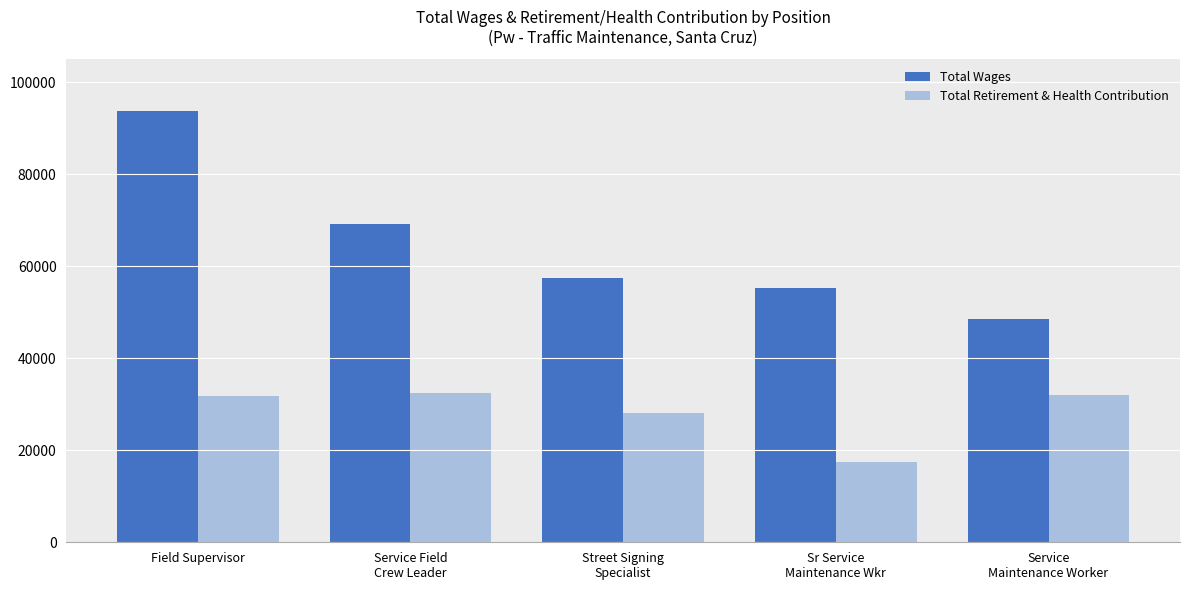

List the series in order of their peak value, highest first.

Total Wages, Total Retirement & Health Contribution